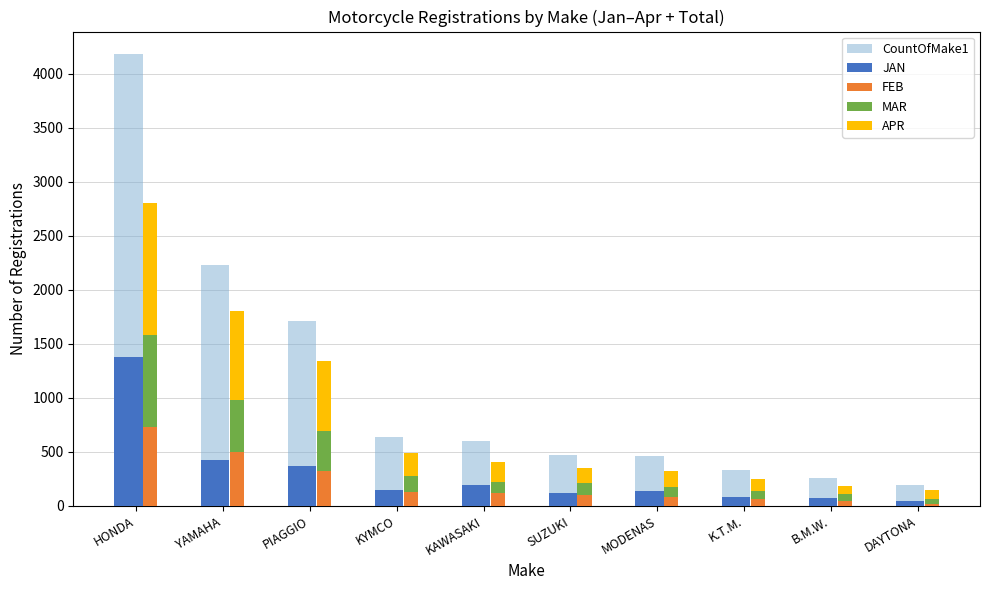

True or false: JAN has a value of 65 at KYMCO.

False